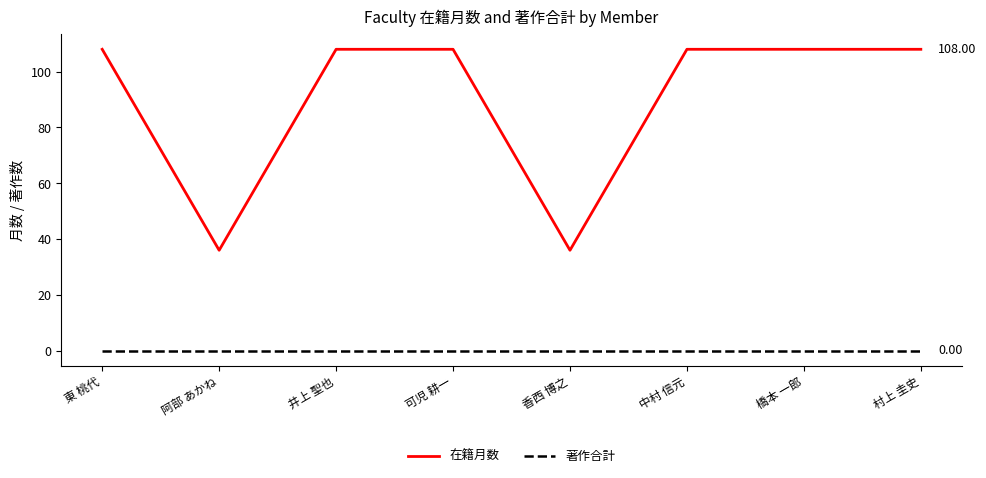

Which series has the largest total across all categories?

在籍月数